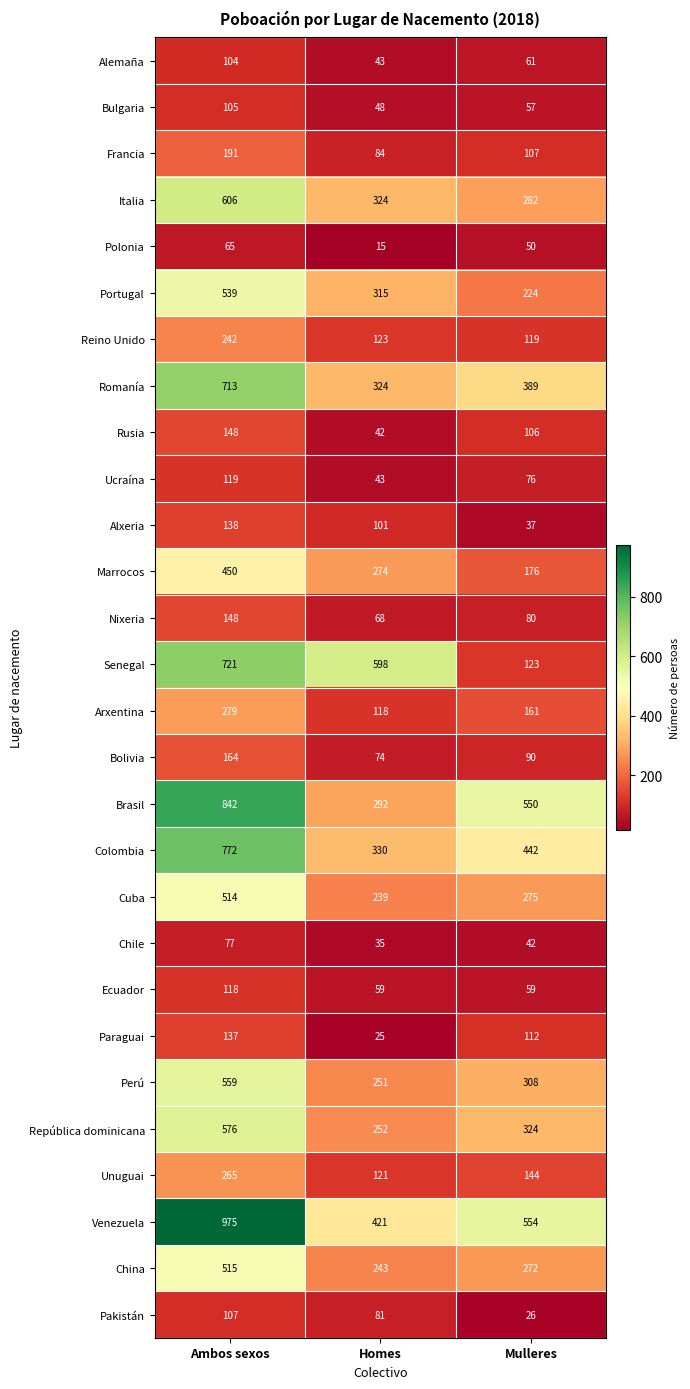

List the labels in order of Italia value, largest first.

Ambos sexos, Homes, Mulleres